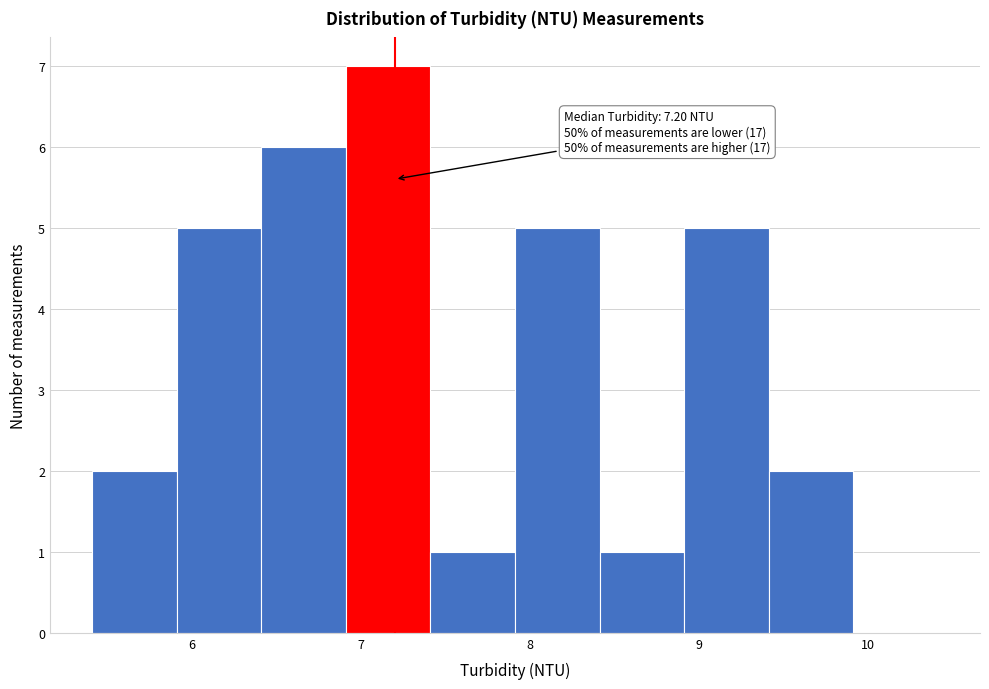

Which range on the x-axis has the tallest bar?

6.91 to 7.41